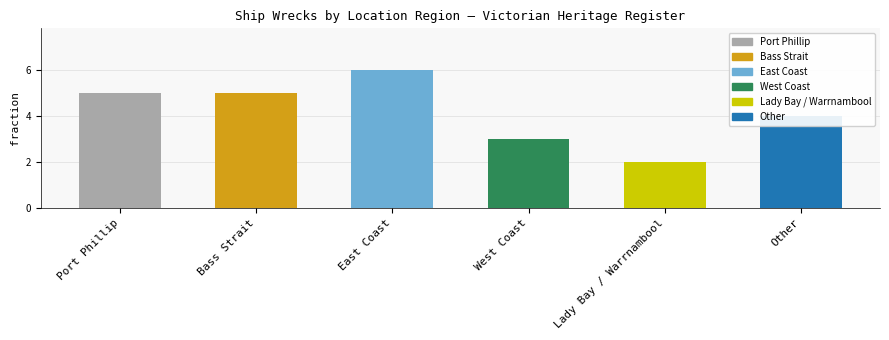

Which category has the lowest value across all series?

Lady Bay / Warrnambool